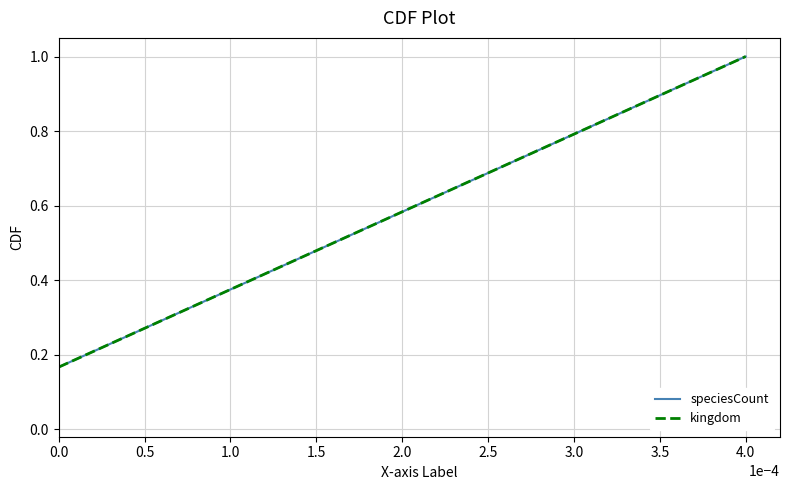

Does the chart have visible grid lines?

Yes